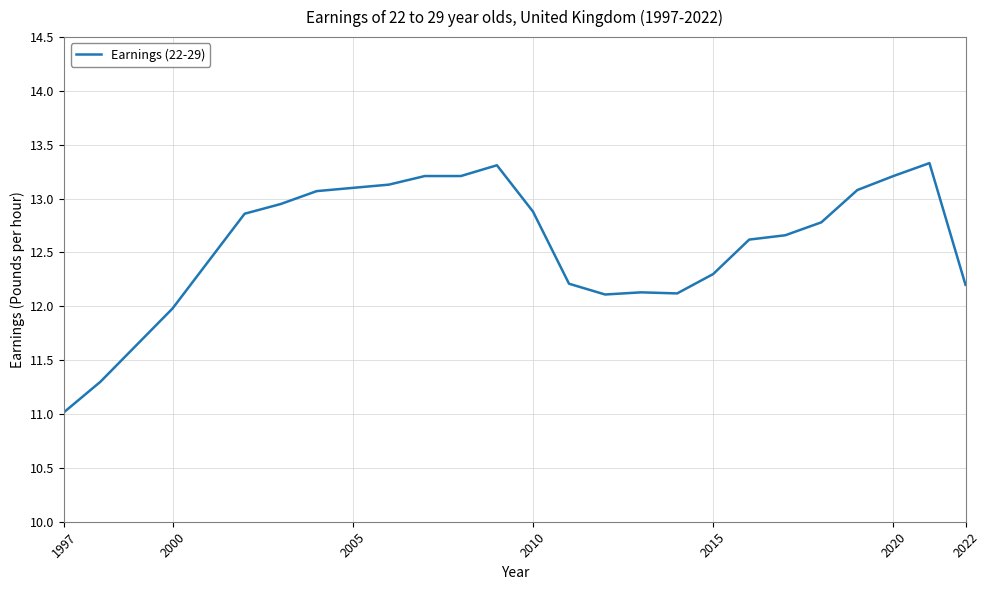

What is the difference between the maximum and minimum values?

2.3